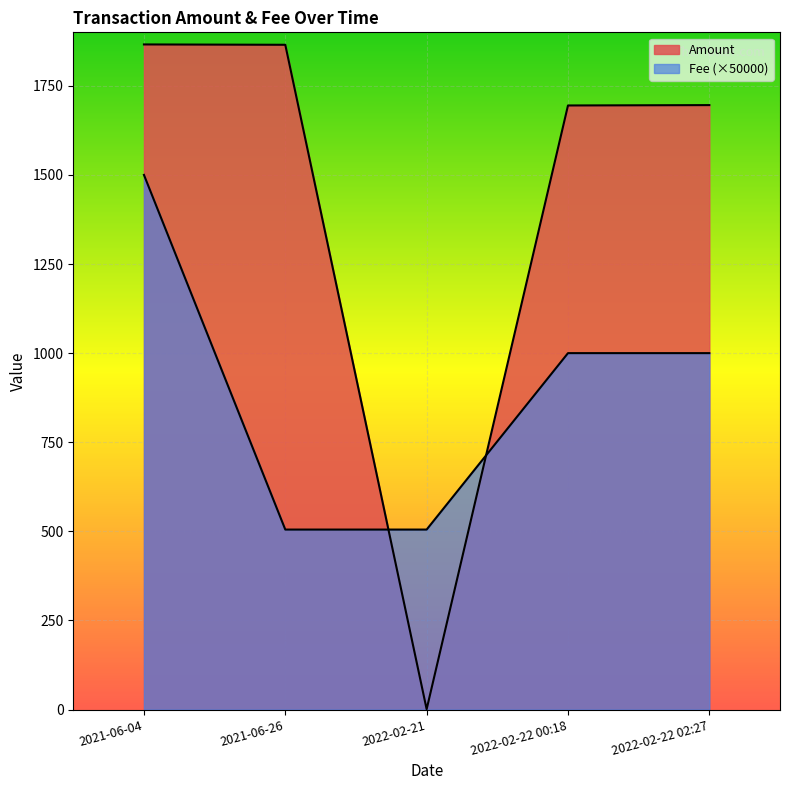

List the labels in order of Amount value, largest first.

2021-06-04, 2021-06-26, 2022-02-22 02:27, 2022-02-22 00:18, 2022-02-21